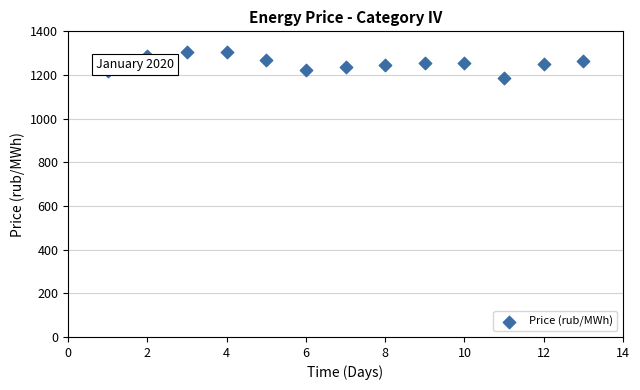

What is the range of Y values (max minus min)?

117.6